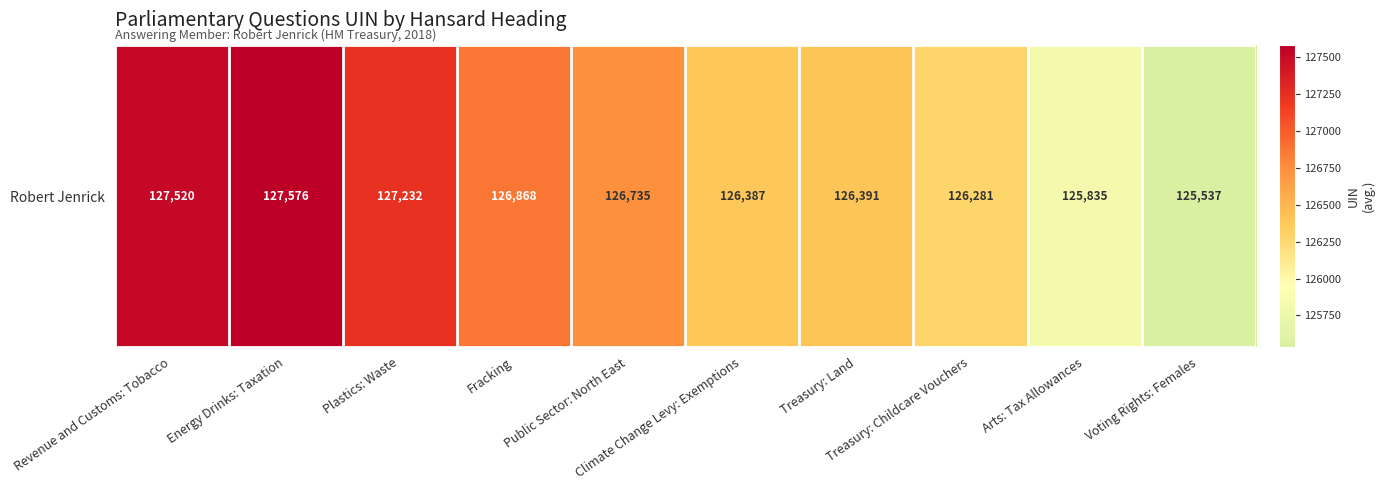

What is the ratio of the value at Arts: Tax Allowances to the value at Treasury: Childcare Vouchers?

1.0